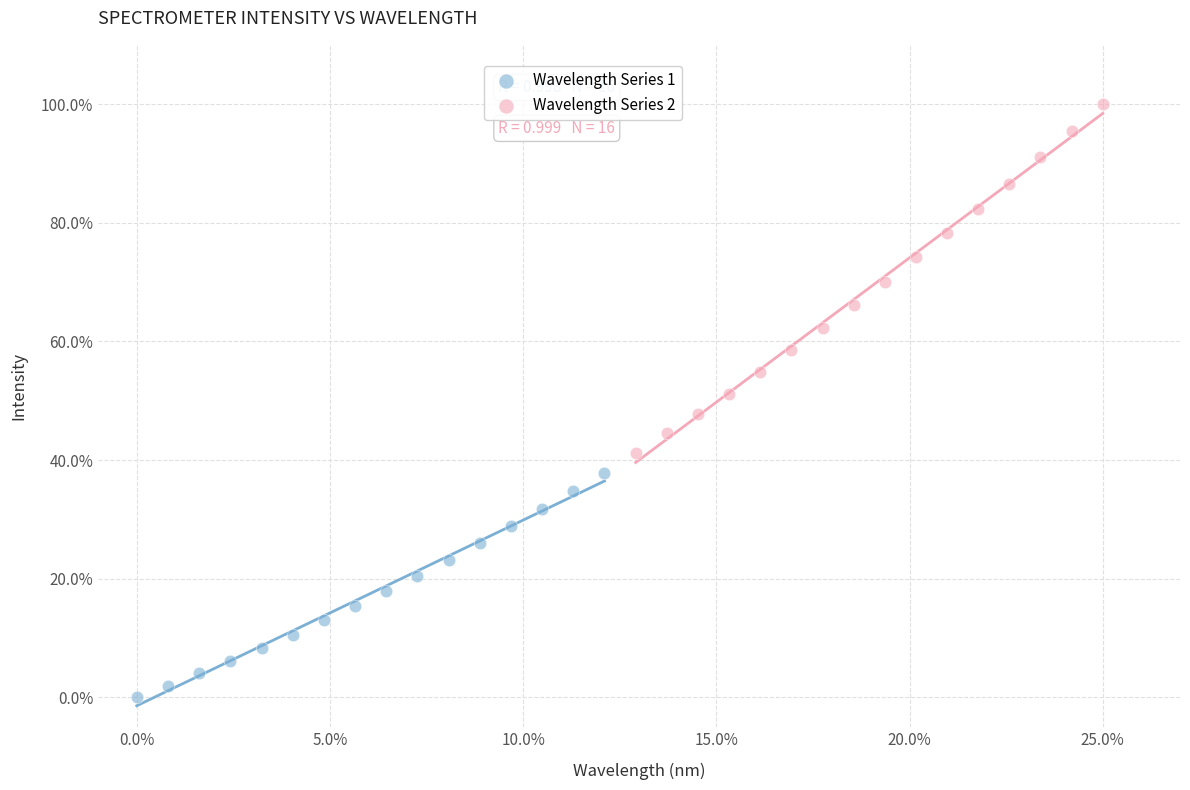

What are all the series names shown in the legend?

Wavelength Series 1, Wavelength Series 2